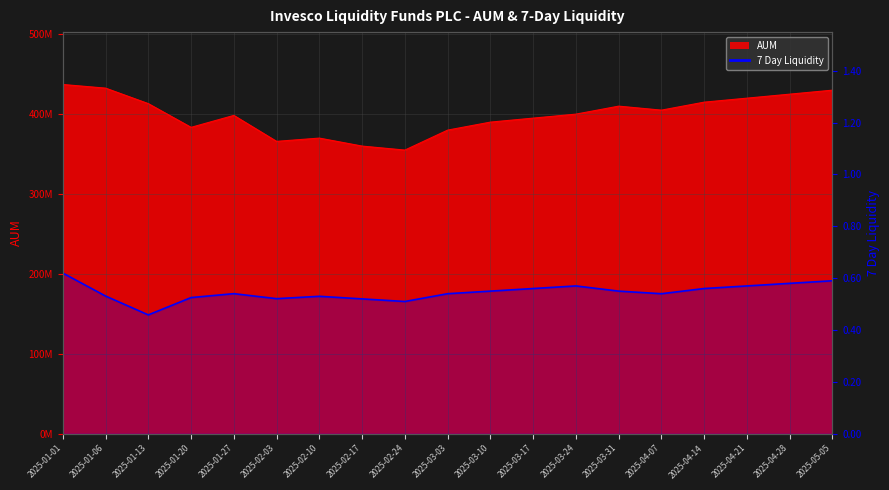

What is the label of the 19th point from the left?

2025-05-05